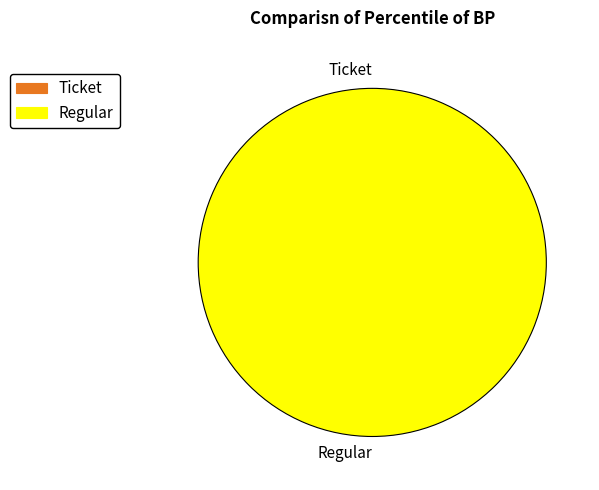

Rank the categories by value from lowest to highest.

Ticket, Regular